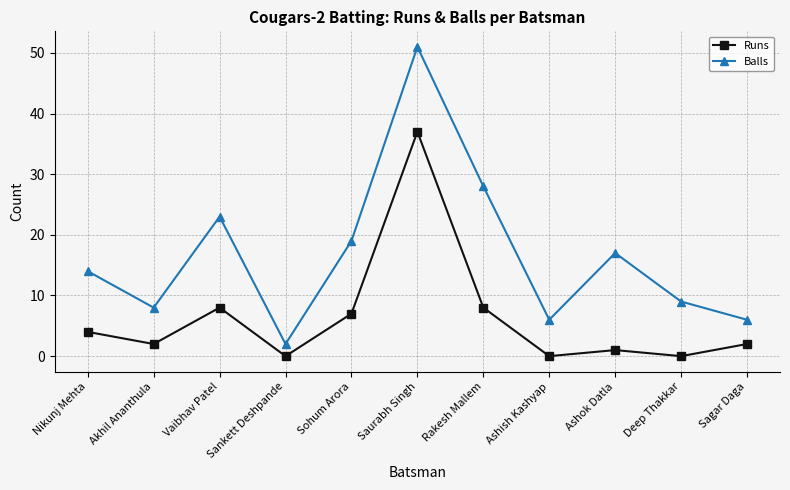

Reading left to right, what are all the values shown in this chart?

Runs: Nikunj Mehta=4	Akhil Ananthula=2	Vaibhav Patel=8	Sankett Deshpande=0	Sohum Arora=7	Saurabh Singh=37	Rakesh Mallem=8	Ashish Kashyap=0	Ashok Datla=1	Deep Thakkar=0	Sagar Daga=2
Balls: Nikunj Mehta=14	Akhil Ananthula=8	Vaibhav Patel=23	Sankett Deshpande=2	Sohum Arora=19	Saurabh Singh=51	Rakesh Mallem=28	Ashish Kashyap=6	Ashok Datla=17	Deep Thakkar=9	Sagar Daga=6